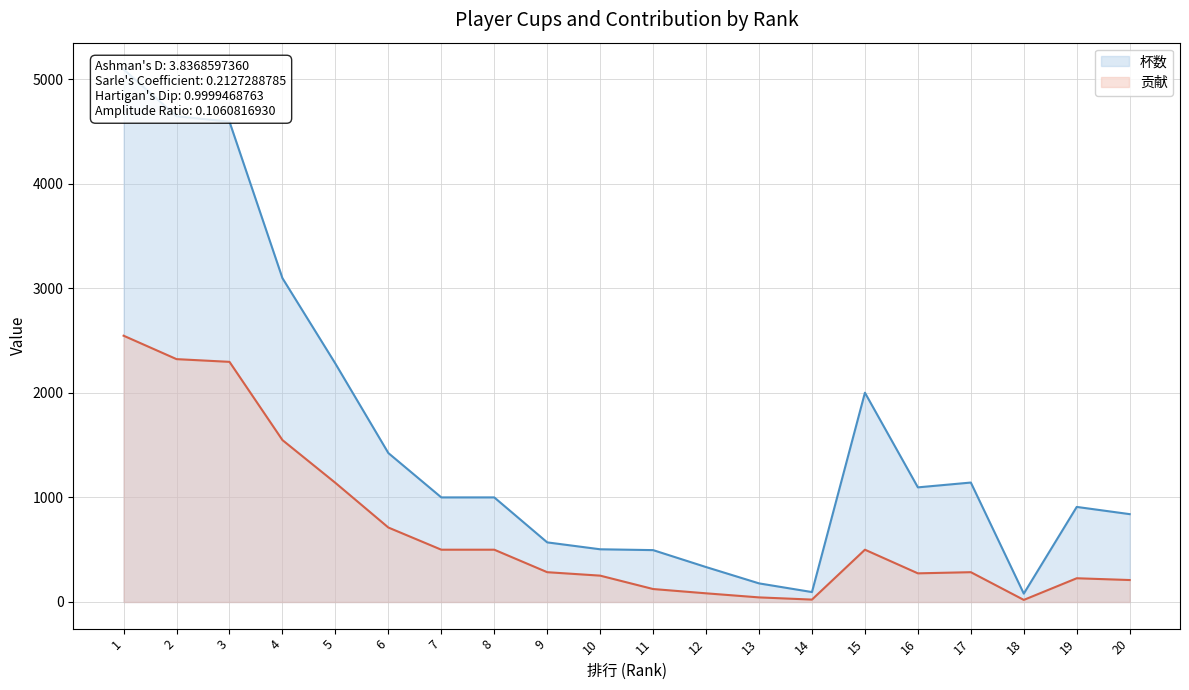

What is the sum of all 杯数 values?

31373